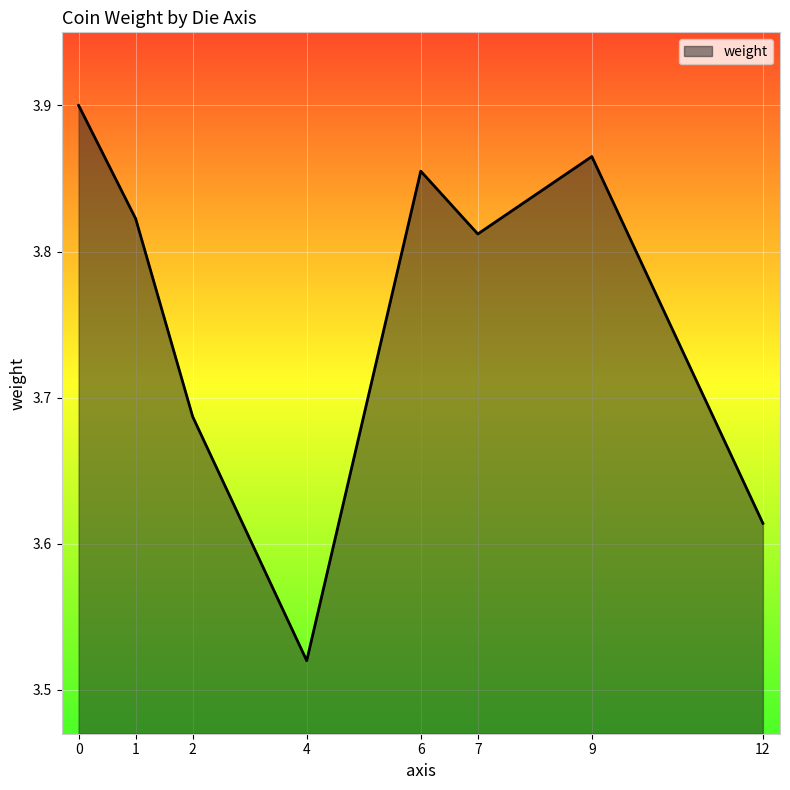

Does the chart display data point markers on the line(s)?

No